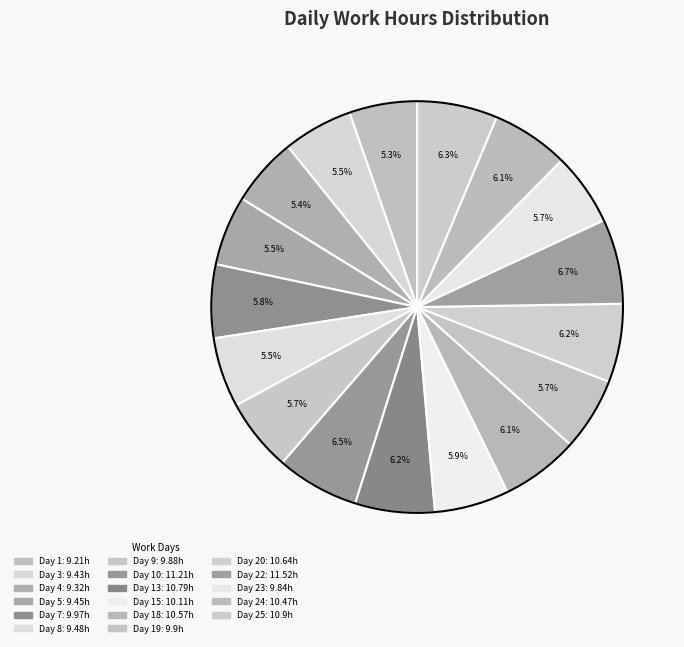

Which slice is the smallest?

Day 1